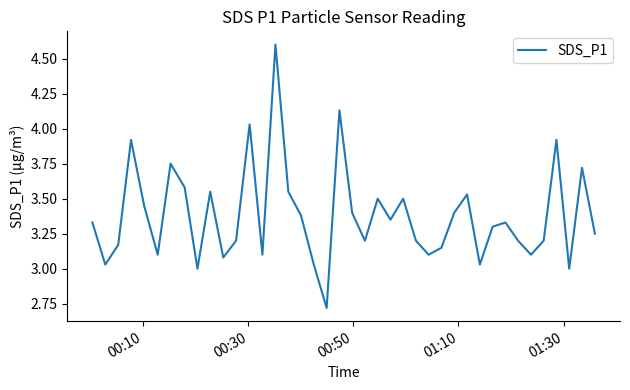

What is the minimum value shown in the chart?

2.7